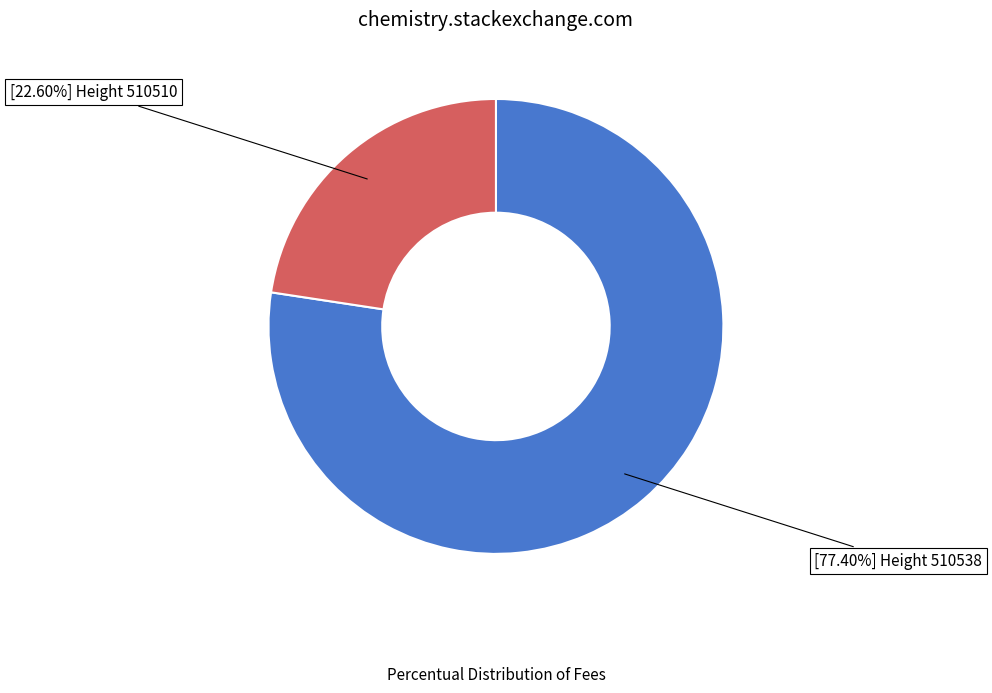

Rank the categories by value from highest to lowest.

[77.40%] Height 510538, [22.60%] Height 510510